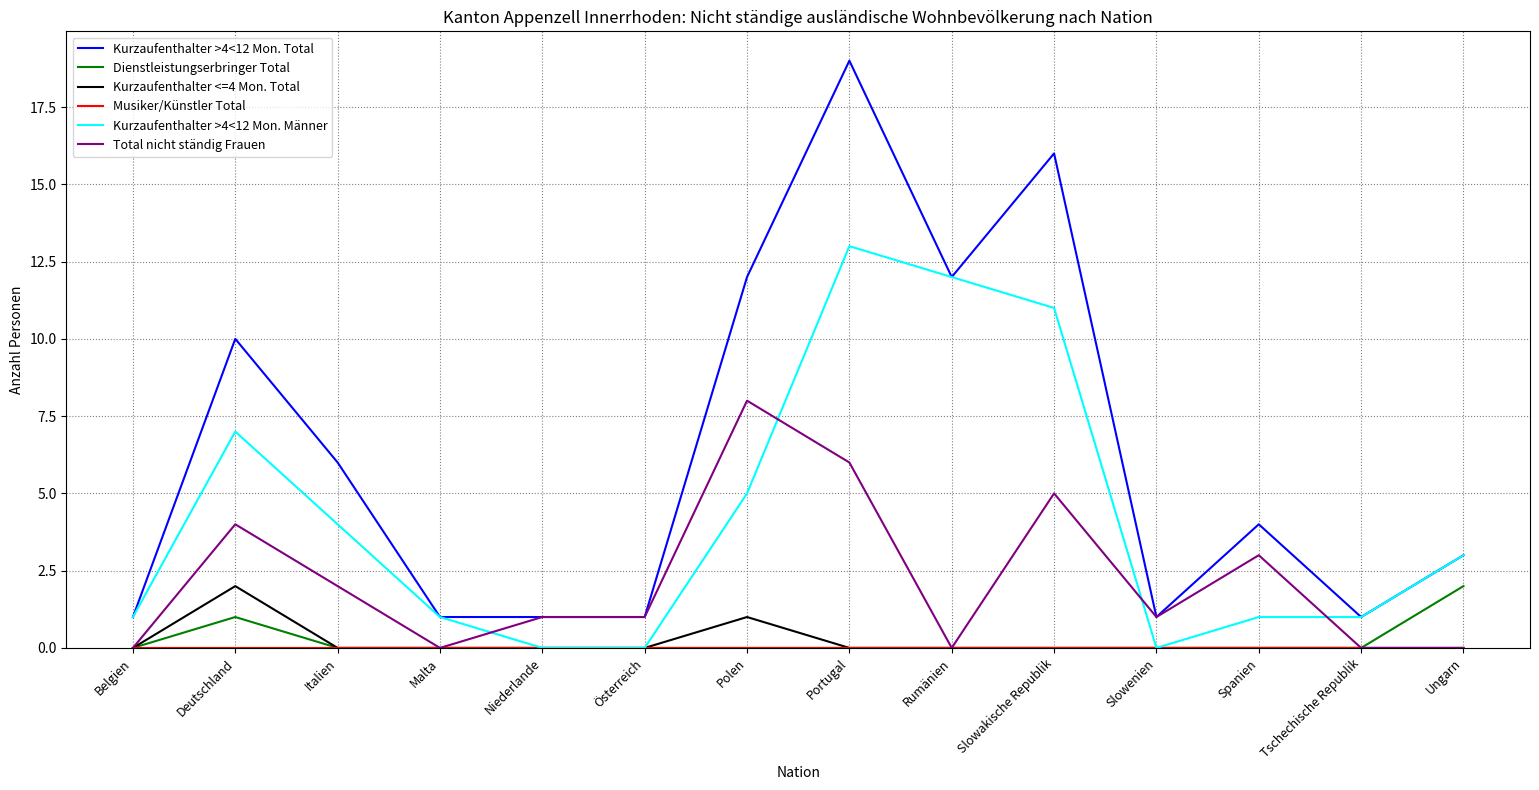

Does the chart display data point markers on the line(s)?

No